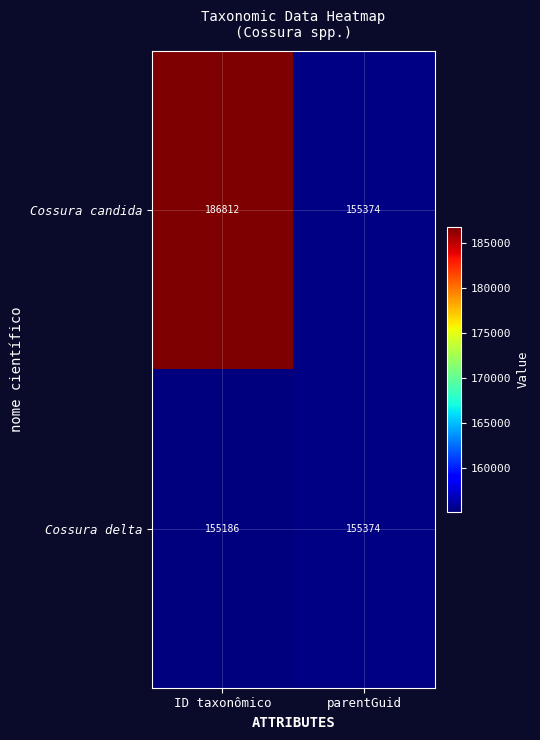

List the series in order of their peak value, lowest first.

Cossura delta, Cossura candida